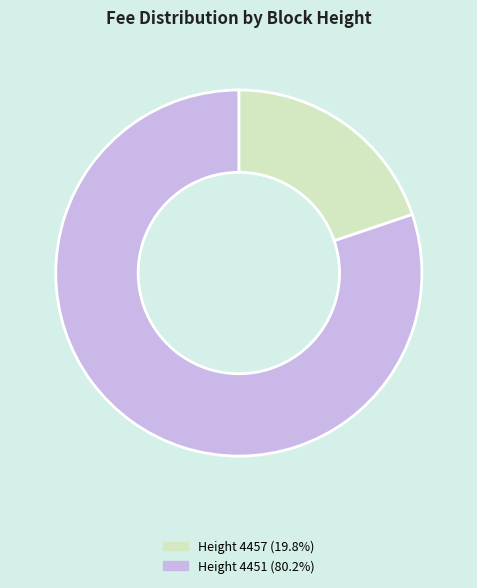

Does any single category account for the majority?

Yes